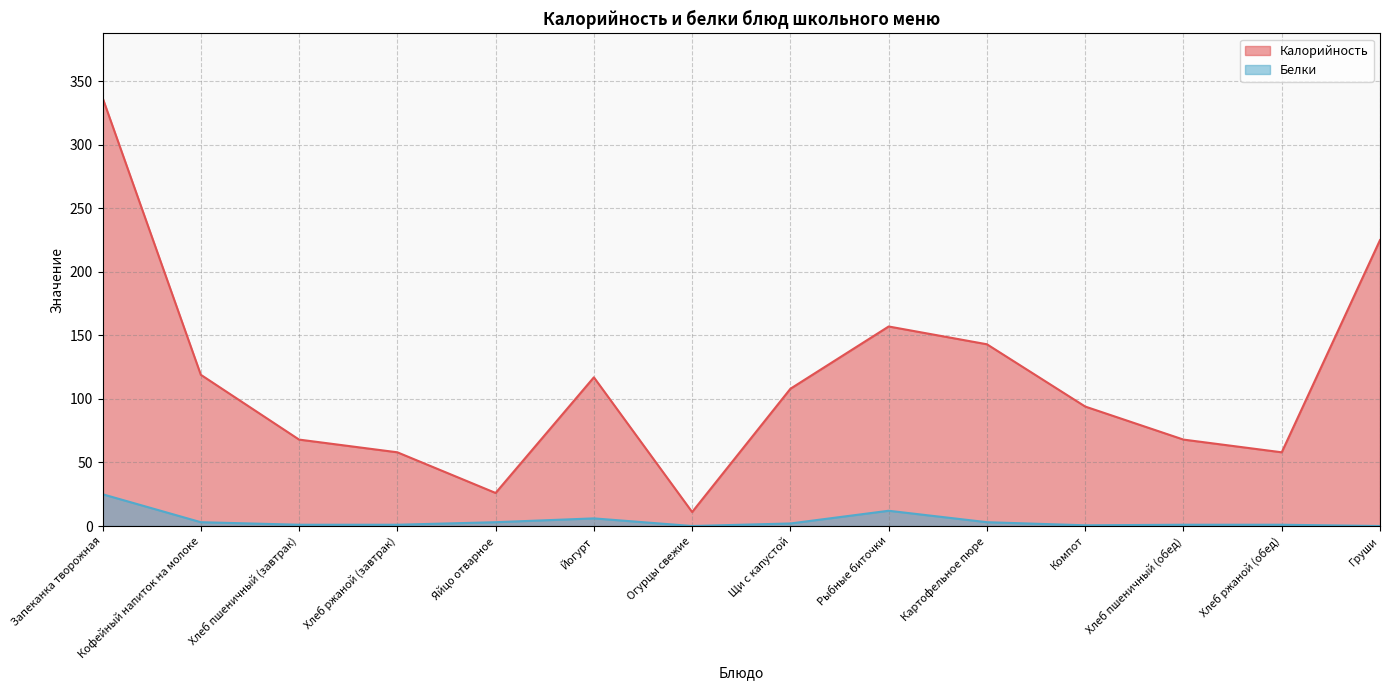

How many values in the Белки series exceed 2?

6